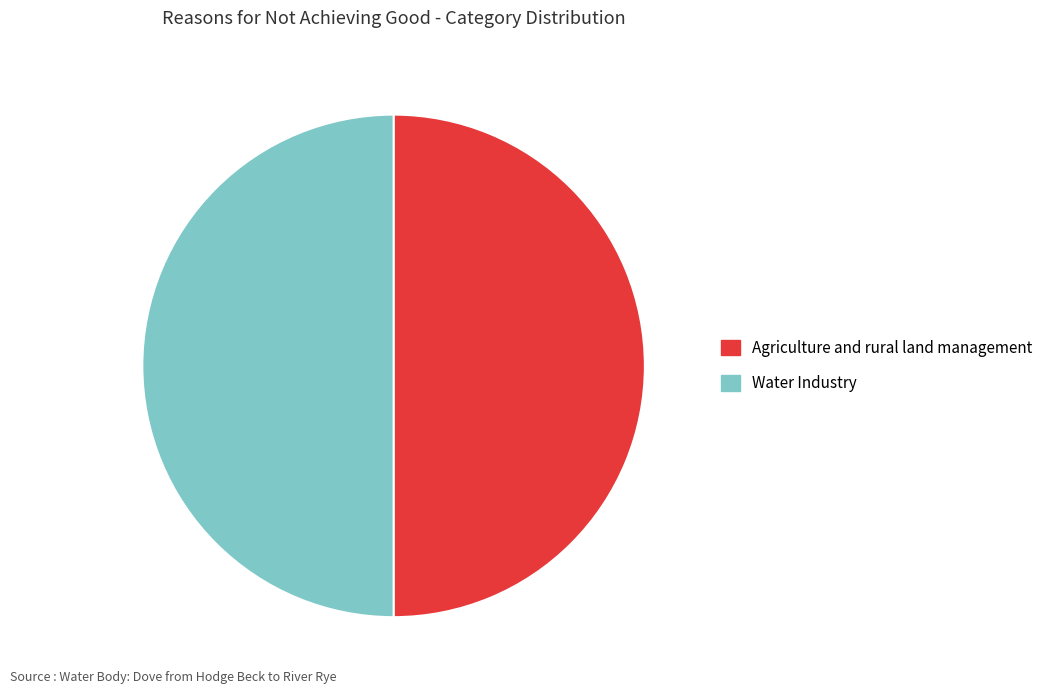

Approximately how many times larger is the value at Water Industry compared to Agriculture and rural land management?

1.0